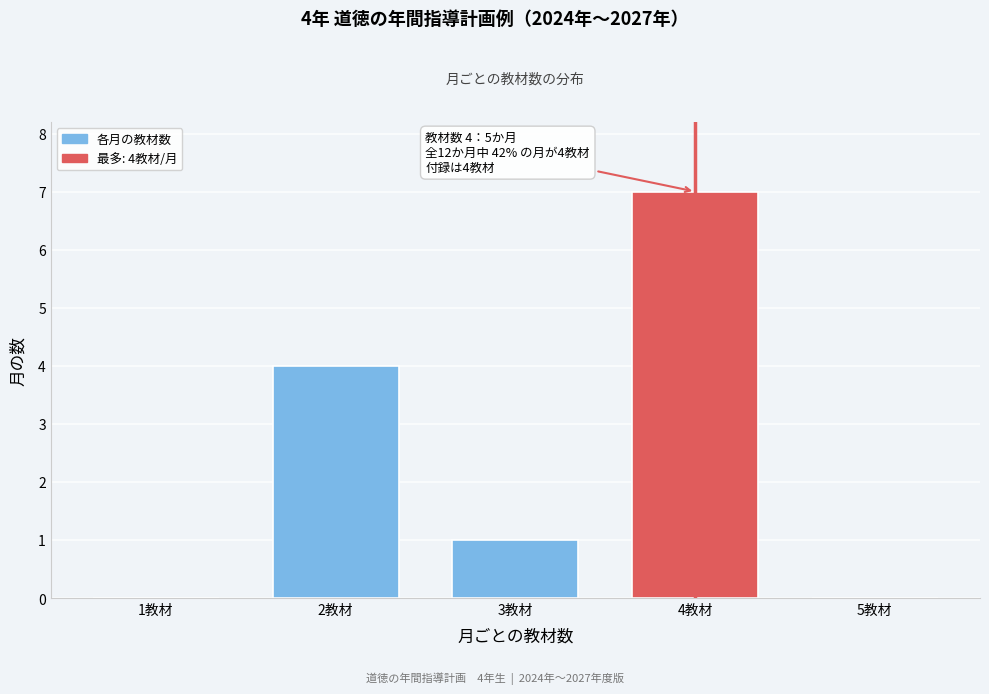

Reading left to right, what are all the values shown in this chart?

1教材=0	2教材=4	3教材=1	4教材=7	5教材=0